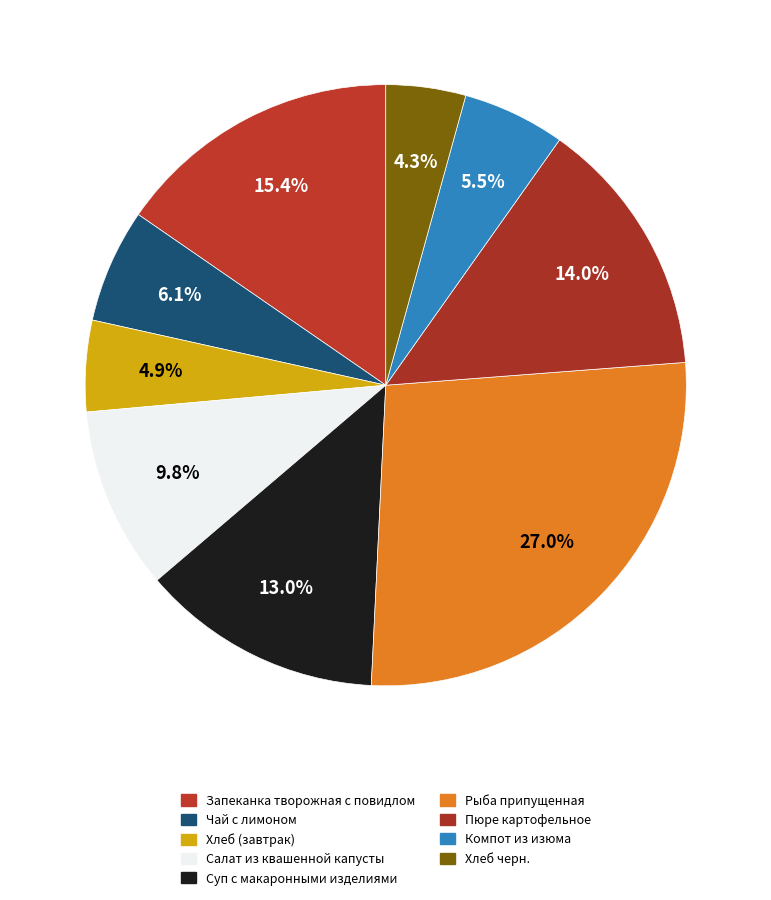

How many slices are in this pie chart?

9